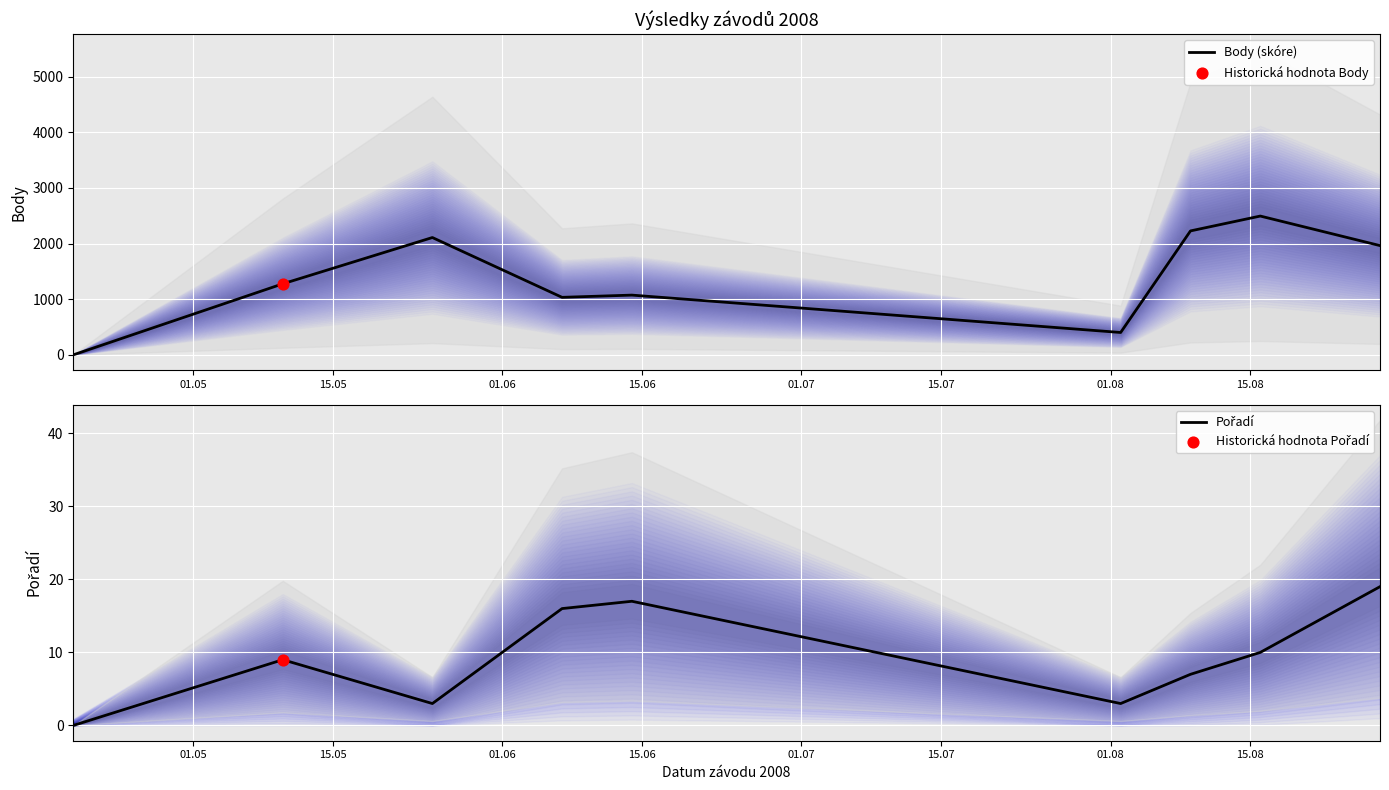

At how many categories does at least one series exceed 1714?

4